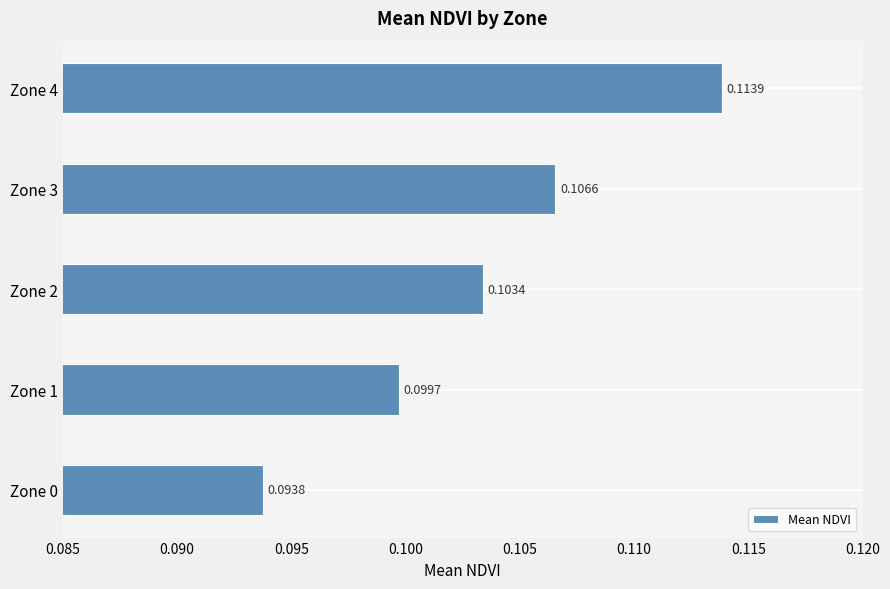

List the labels in order of value, largest first.

Zone 4, Zone 3, Zone 2, Zone 1, Zone 0